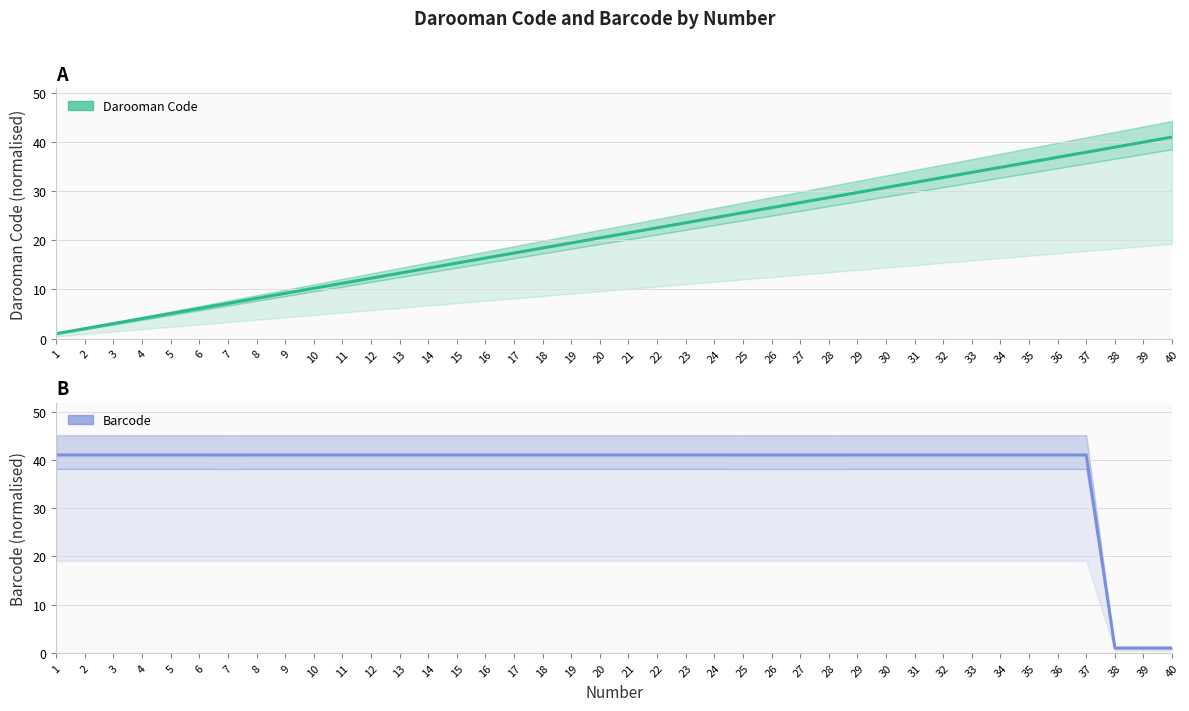

List the series in order of their peak value, highest first.

Darooman Code, Barcode